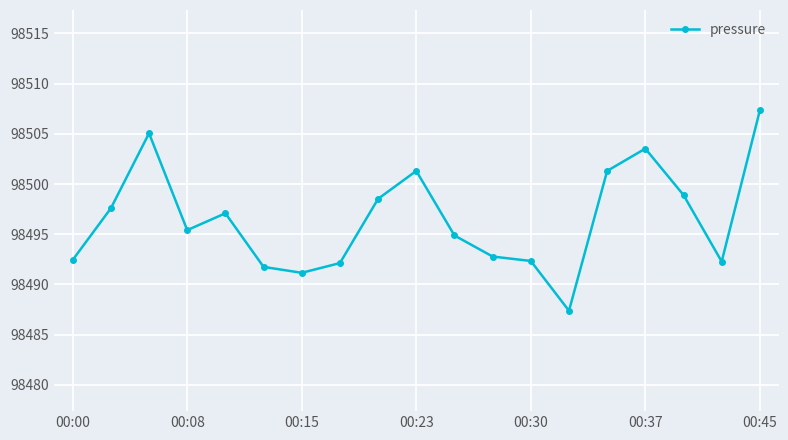

What is the minimum value shown in the chart?

98487.4